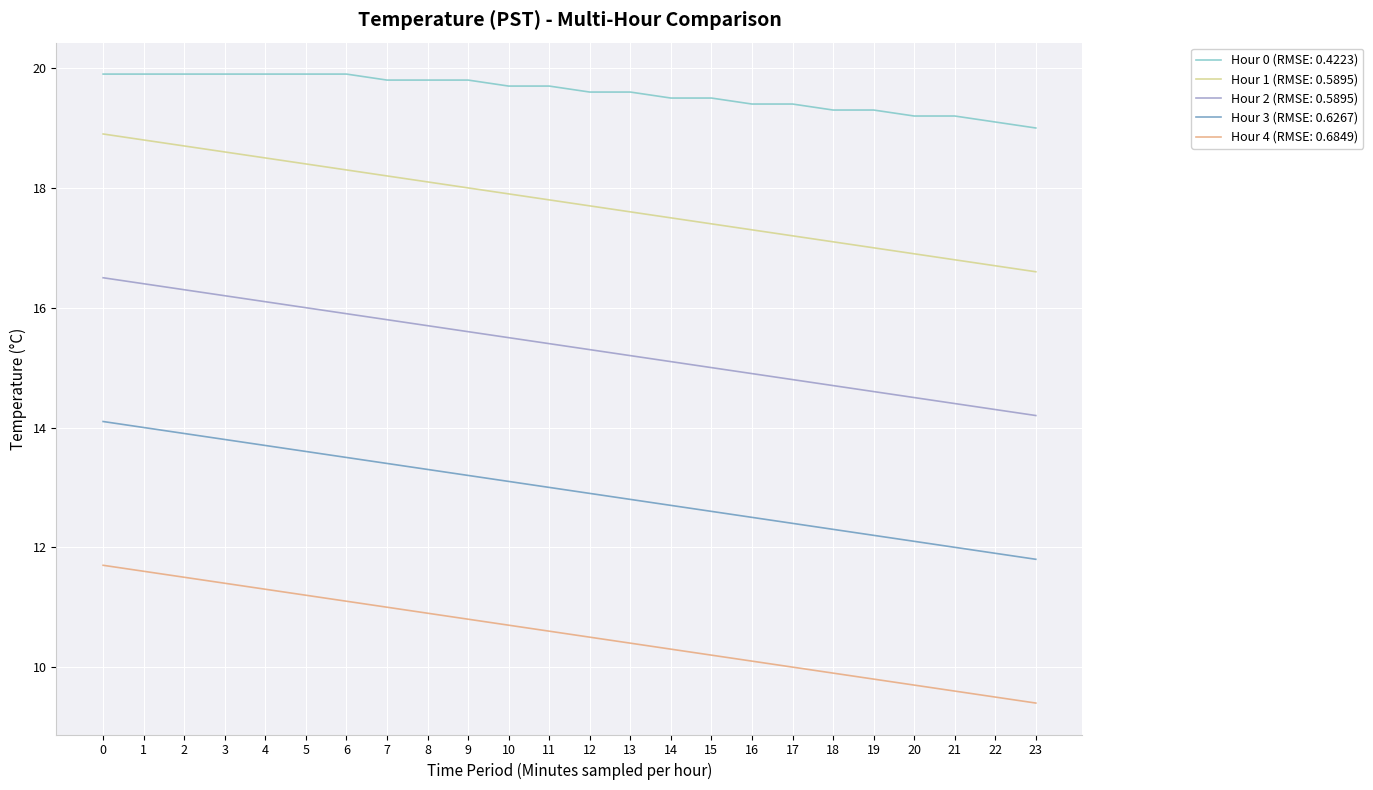

What value does the Hour 3 (RMSE: 0.6267) series have at 9?

13.2